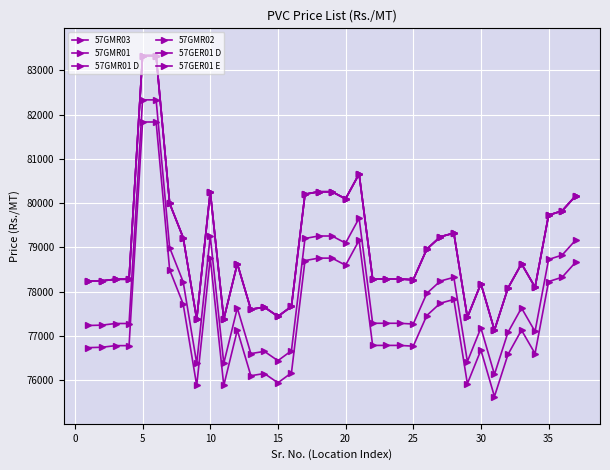

True or false: 57GMR01 D and 57GMR03 intersect in this chart.

False